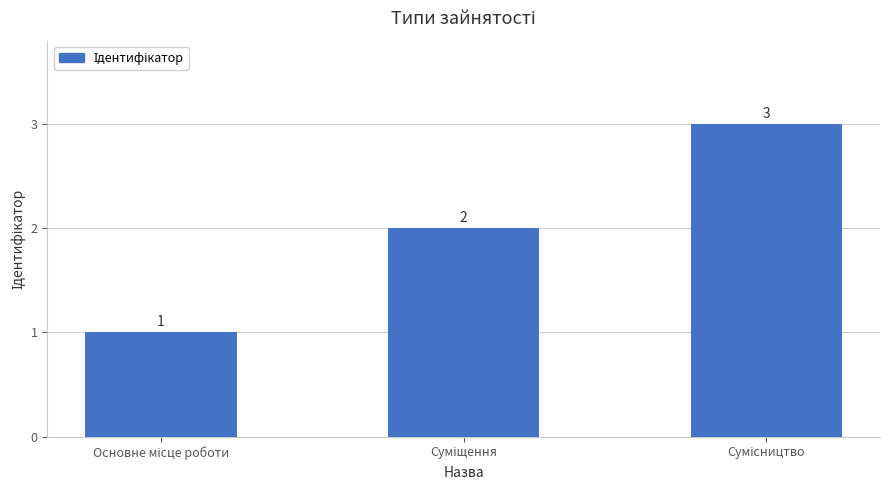

Count the values in the range 1 to 3.

3